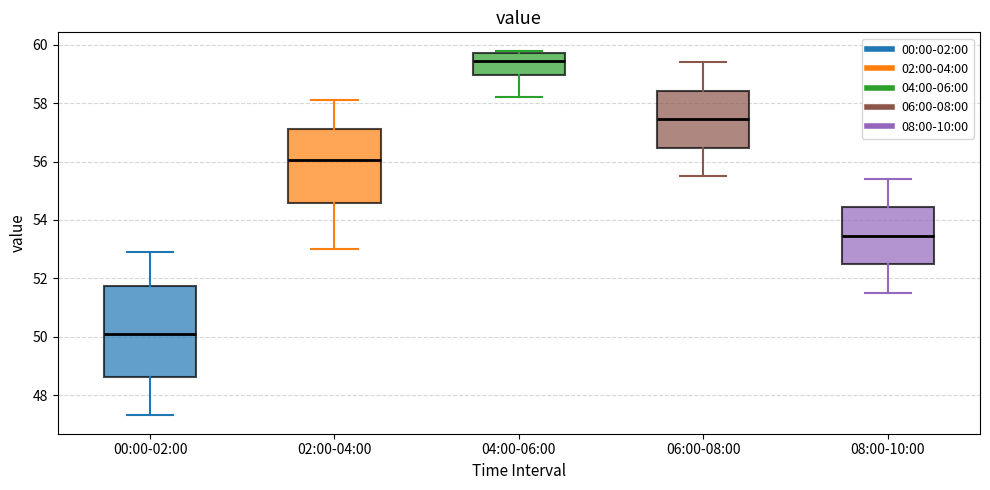

Which box's median line is the lowest?

00:00-02:00